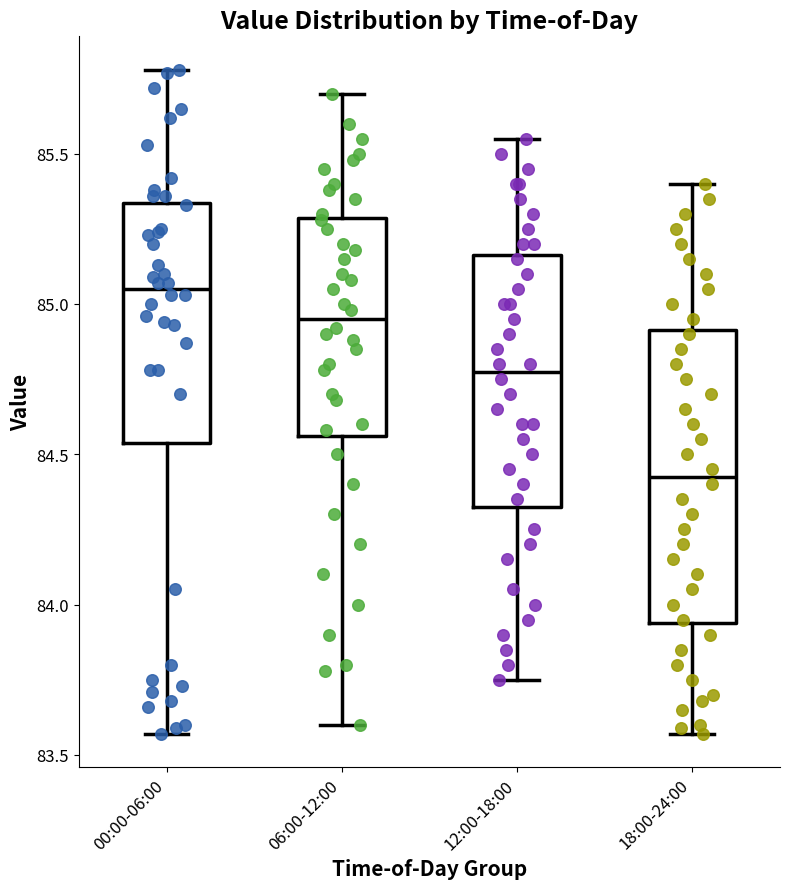

Which box's median line is the lowest?

18:00-24:00